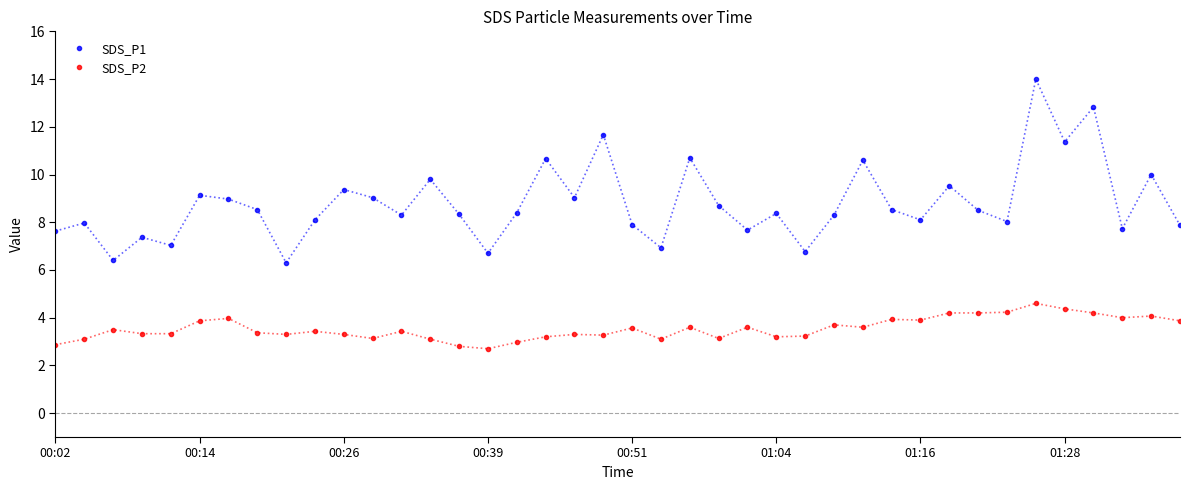

What is the greatest value displayed?

14.0